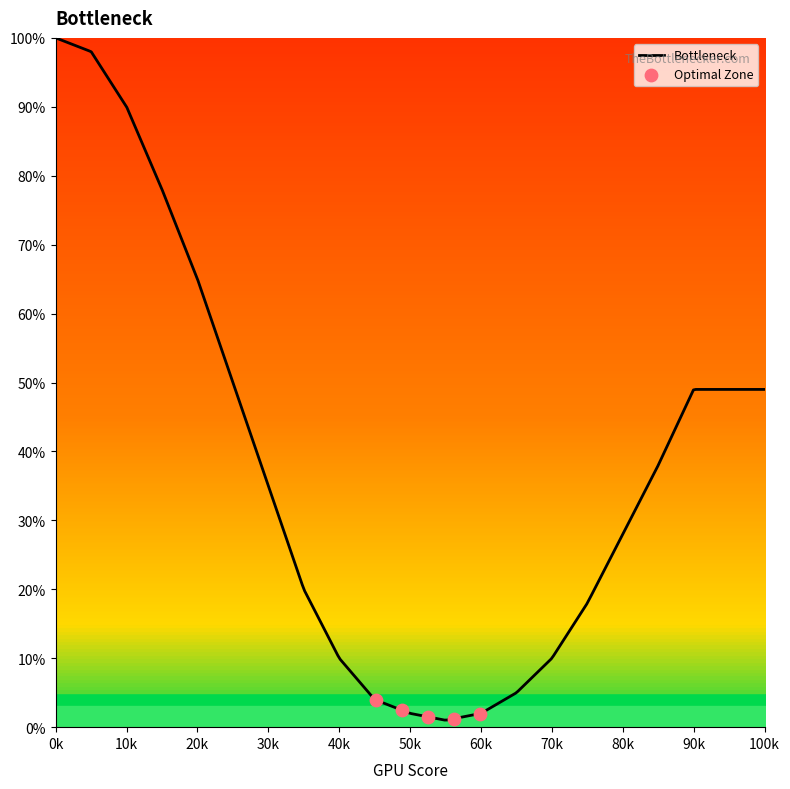

What is the greatest value displayed?

100.0